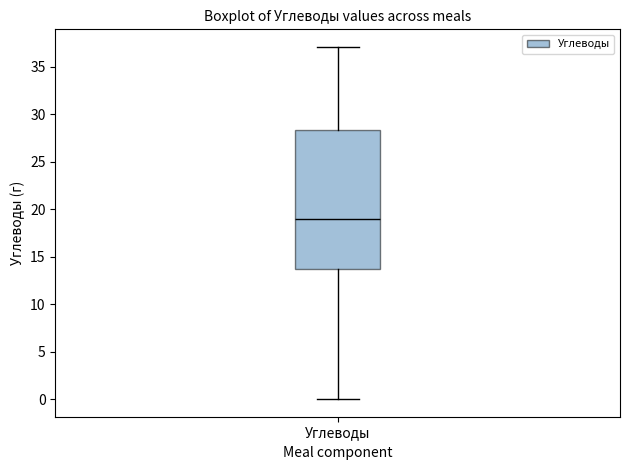

Read this box plot against the y-axis: the position of the median line, the range covered by the box, and the ends of both whiskers. The values are not printed on the chart, so give them approximately, as read against the axis.

median 19.0, box 13.5 to 28.5, whiskers 0.0 to 37.0